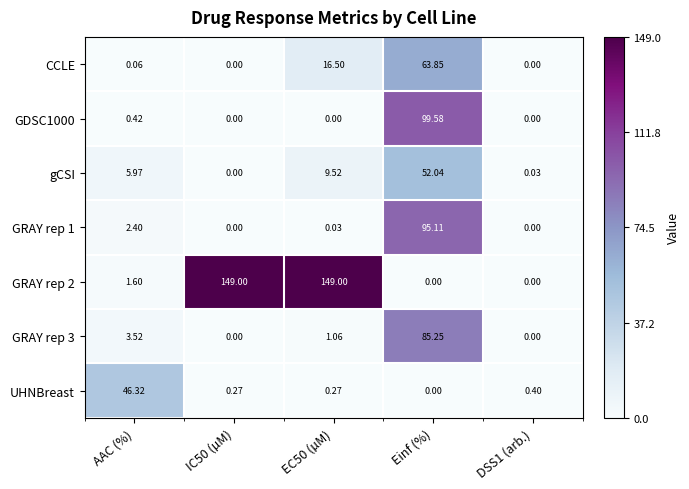

What is the total value across all series at Einf (%)?

395.8